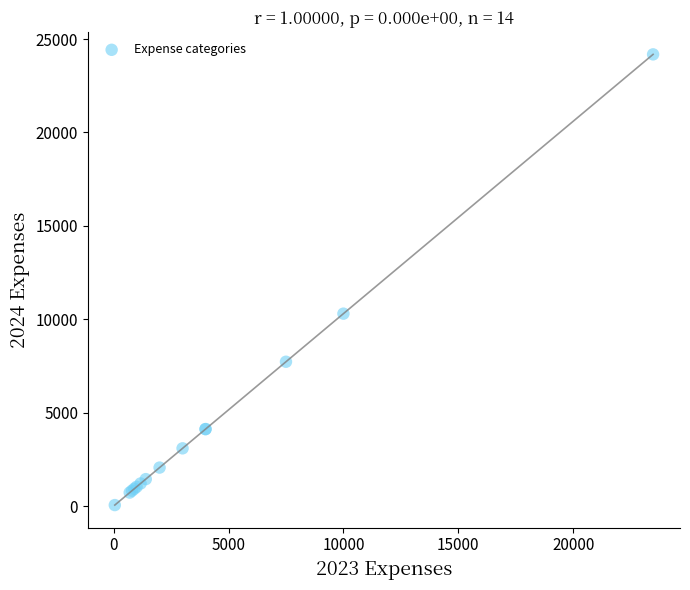

What Y value in the scatter plot is closest to 12116?

10300.0